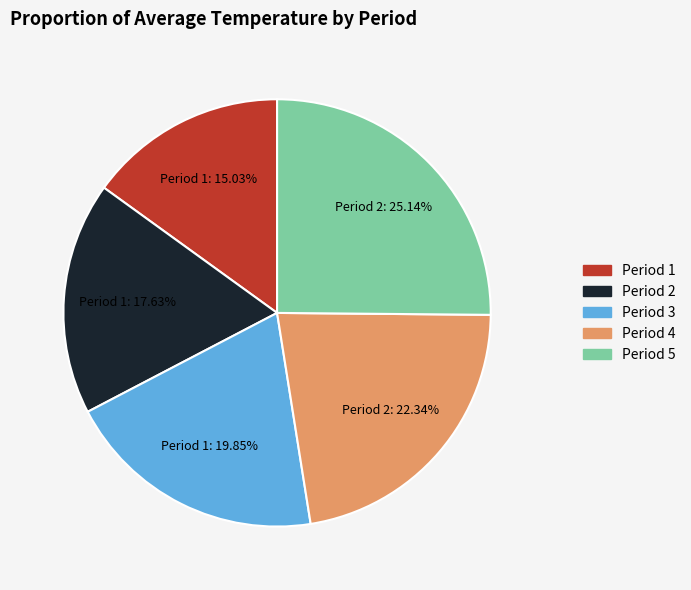

What is the total percentage of Period 4 and Period 5?

47.5%